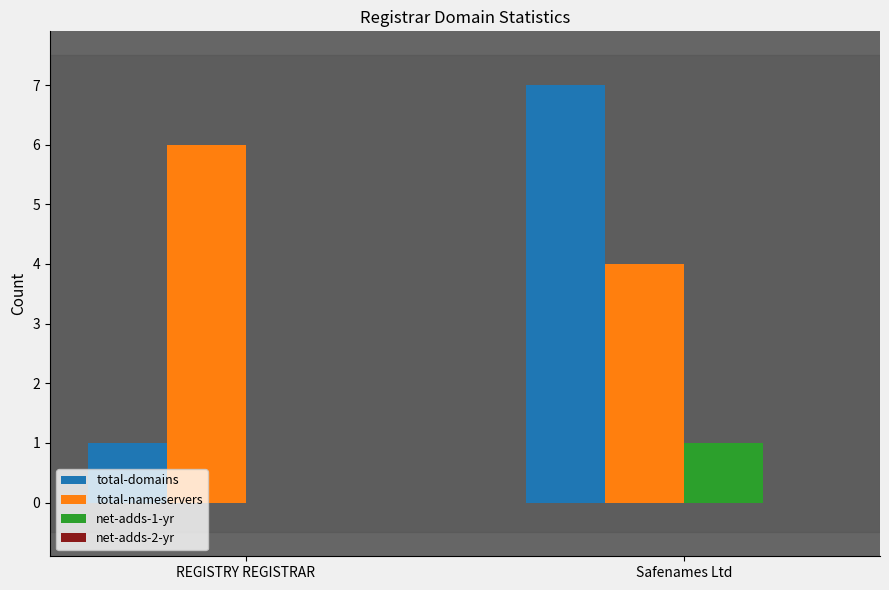

How many categories are shown in the chart?

2